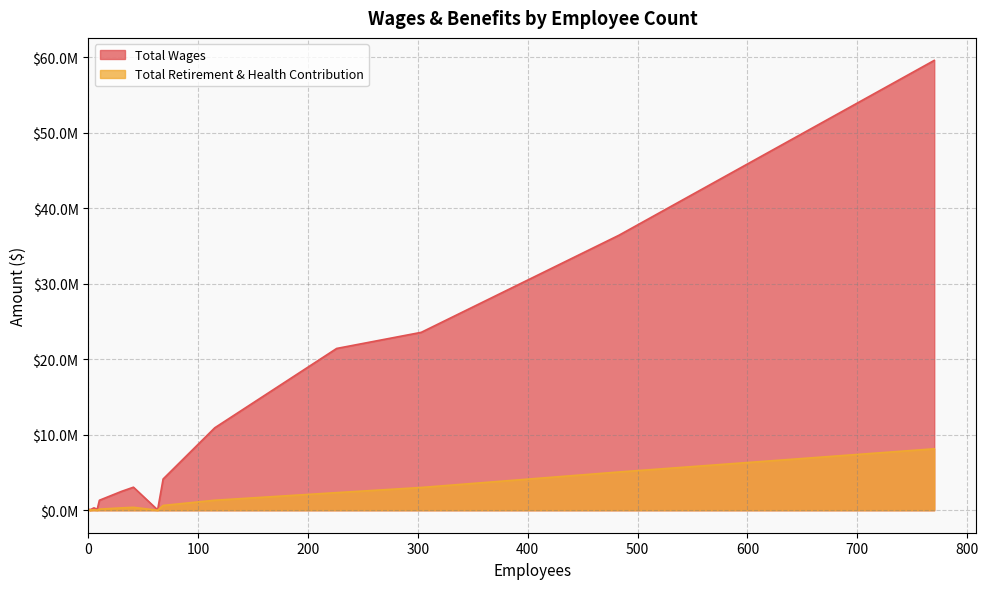

Where is the first local minimum for Total Retirement & Health Contribution?

8